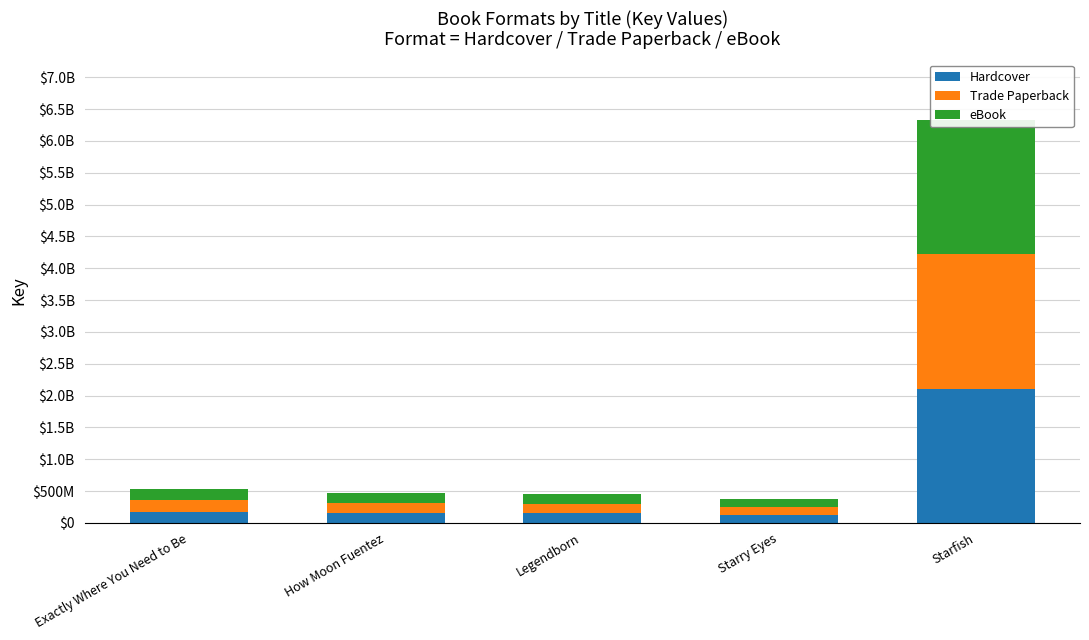

What is the label of the 5th bar from the right?

Exactly Where You Need to Be